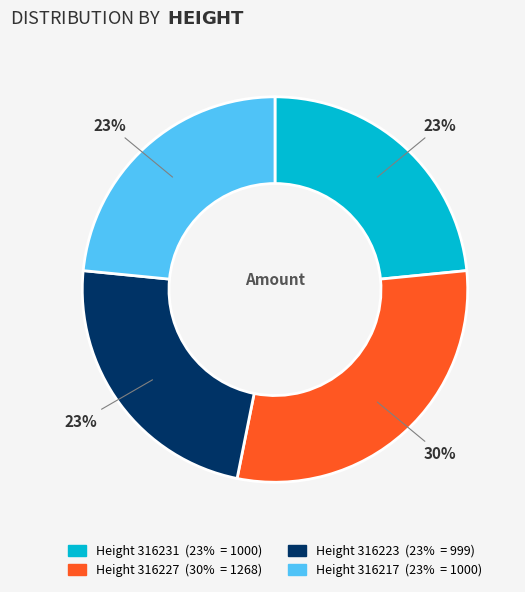

To the nearest percent, what is the average slice percentage?

25%